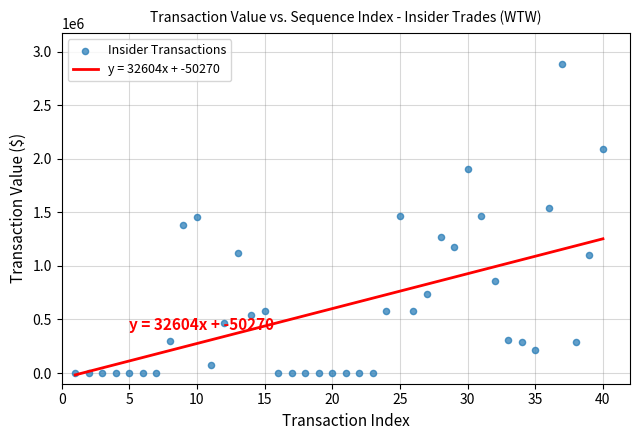

What is the range of Y values (max minus min)?

2888796